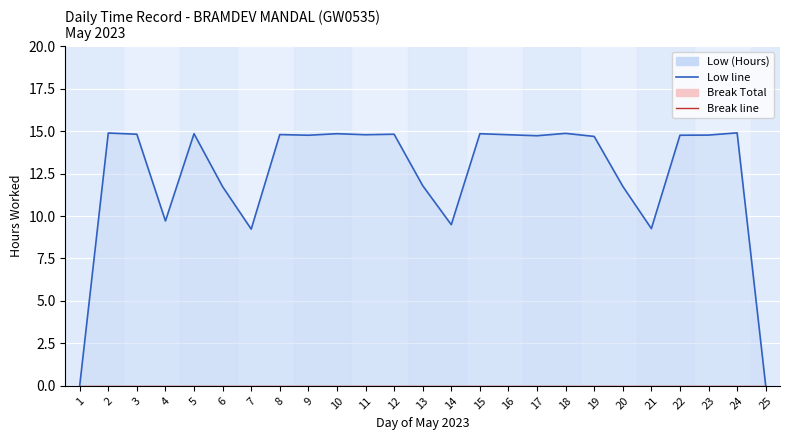

Reading left to right, list all the values displayed in this chart.

Low (Hours) line: 0.0	14.9	14.8	9.7	14.8	11.7	9.2	14.8	14.8	14.8	14.8	14.8	11.8	9.5	14.8	14.8	14.7	14.9	14.7	11.8	9.3	14.8	14.8	14.9	0.0
Break Total line: 0.0	0.0	0.0	0.0	0.0	0.0	0.0	0.0	0.0	0.0	0.0	0.0	0.0	0.0	0.0	0.0	0.0	0.0	0.0	0.0	0.0	0.0	0.0	0.0	0.0